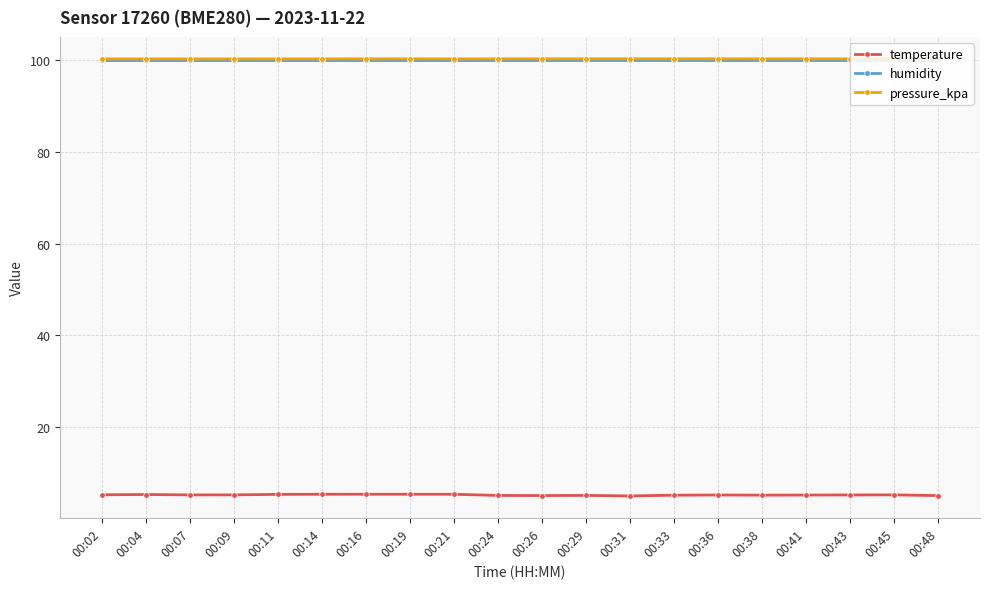

What is the minimum value for pressure_kpa?

100.3